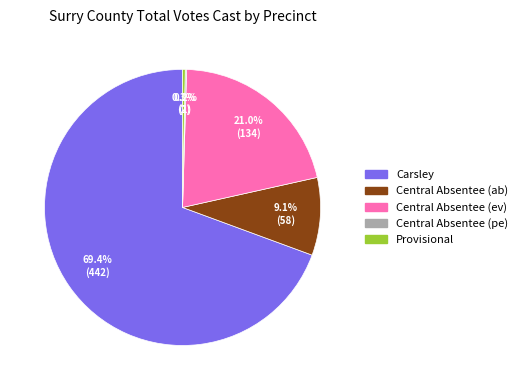

What is the largest slice in the pie chart?

Carsley